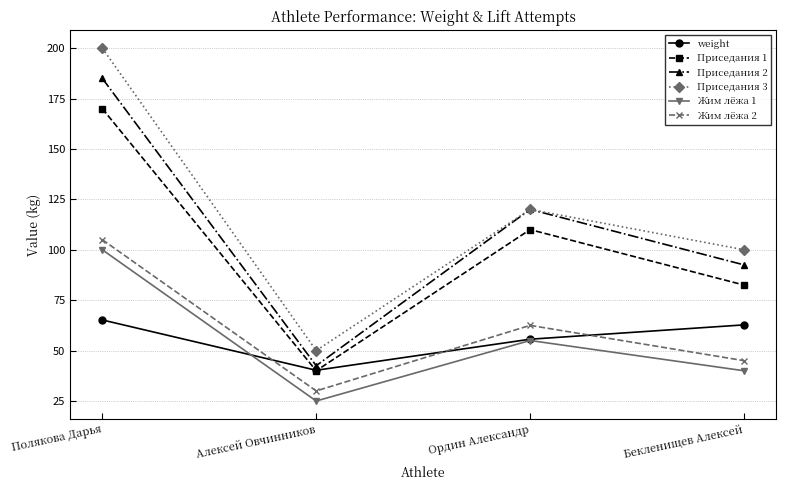

What is the spread (max minus min) of values at Бекленищев Алексей?

60.0